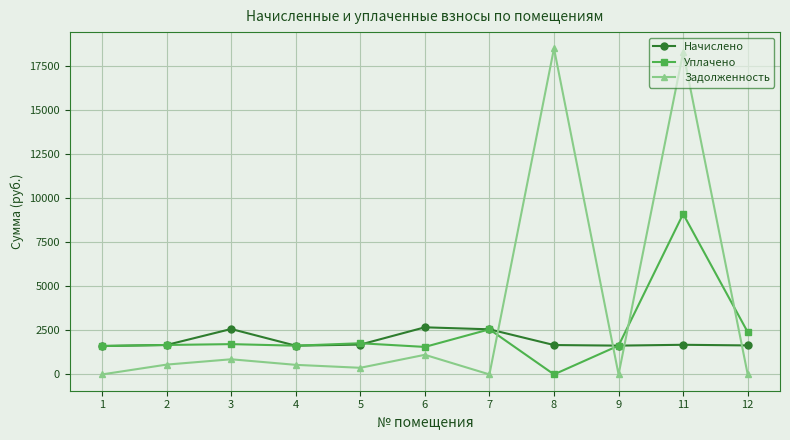

The value of Уплачено at 8 is 0.0. True or false?

True